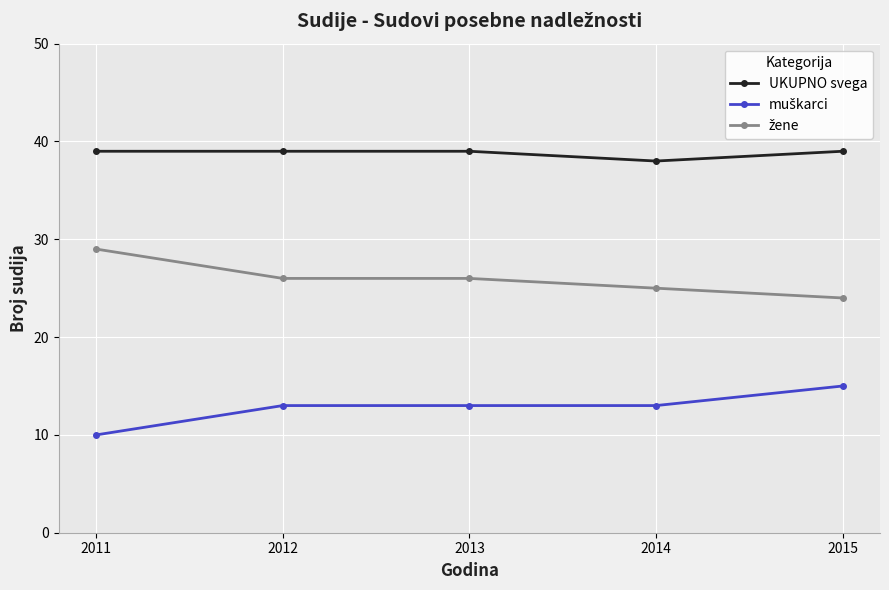

What is the maximum value for UKUPNO svega?

39